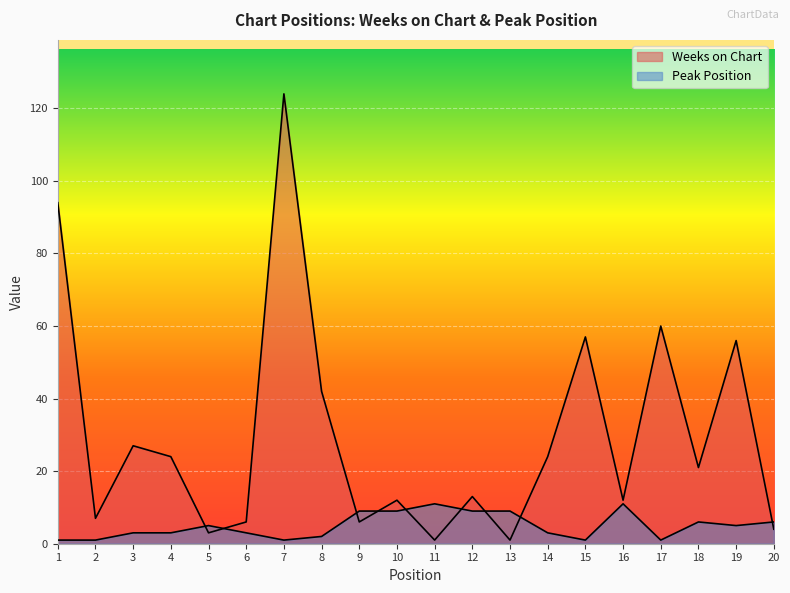

What is the sum of all Weeks on Chart values?

594